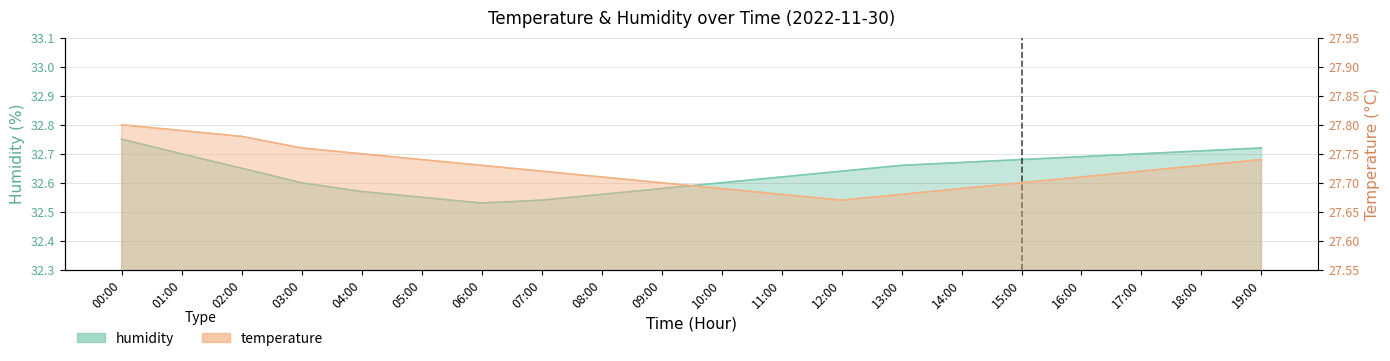

True or false: humidity and temperature cross at least once.

False